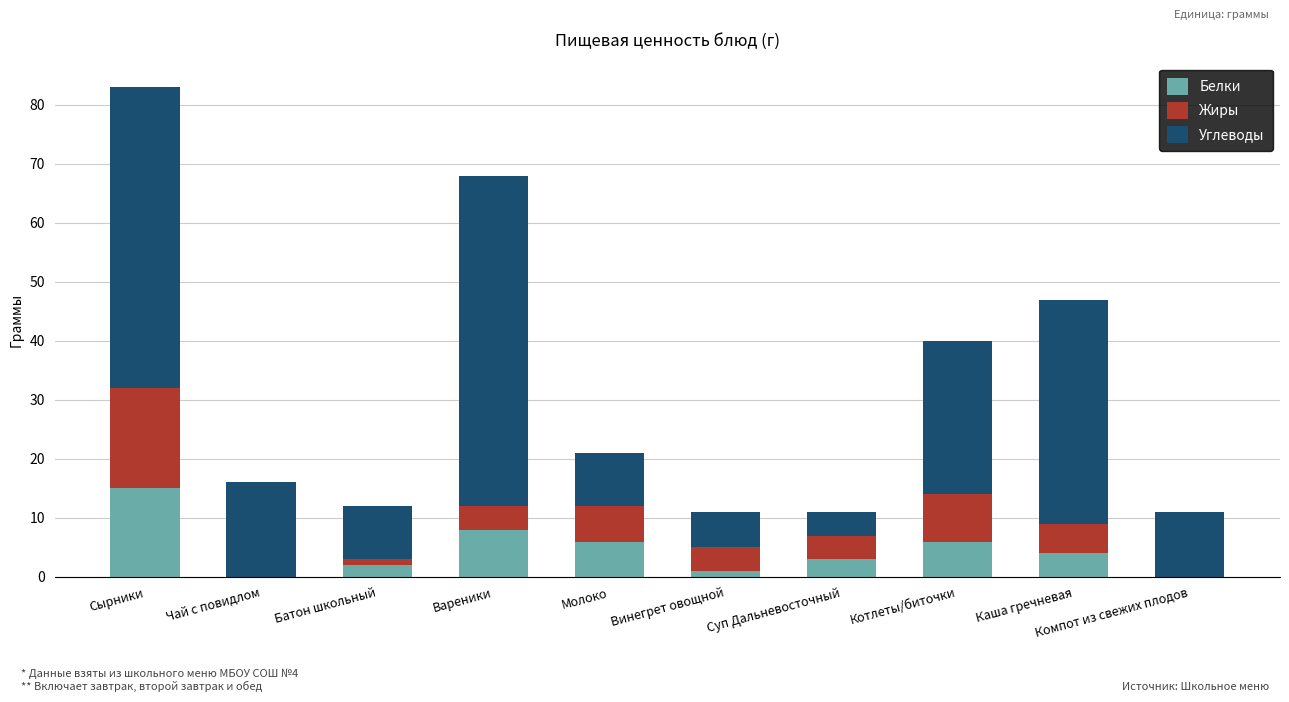

What is the total value across all series at Вареники?

68